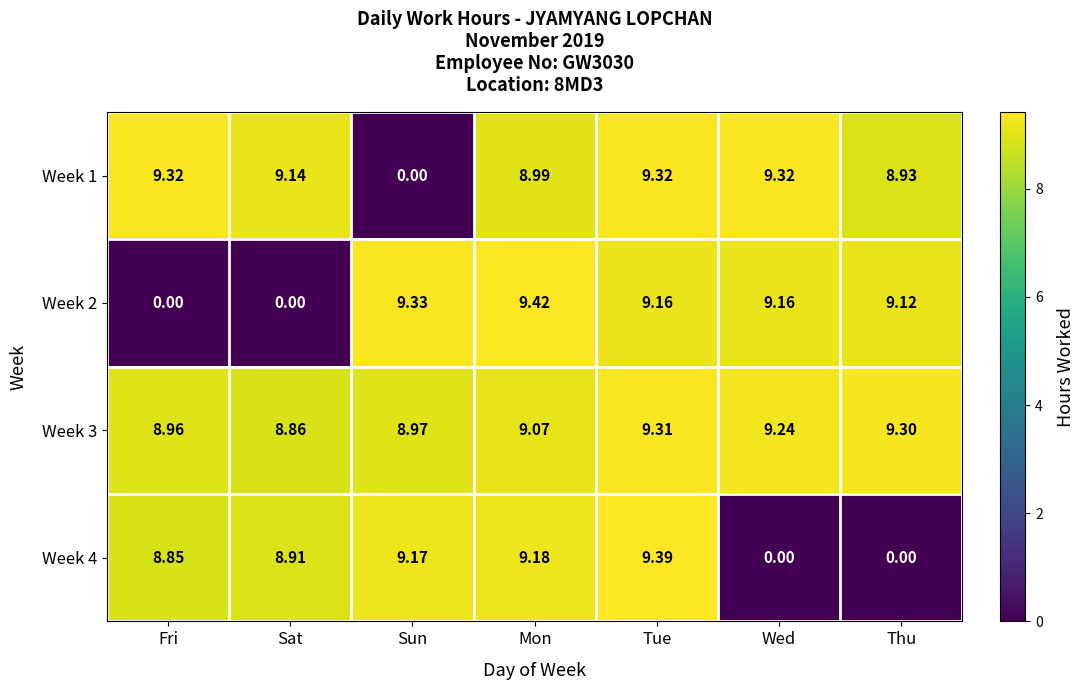

List the series in order of their peak value, lowest first.

Week 3, Week 1, Week 4, Week 2